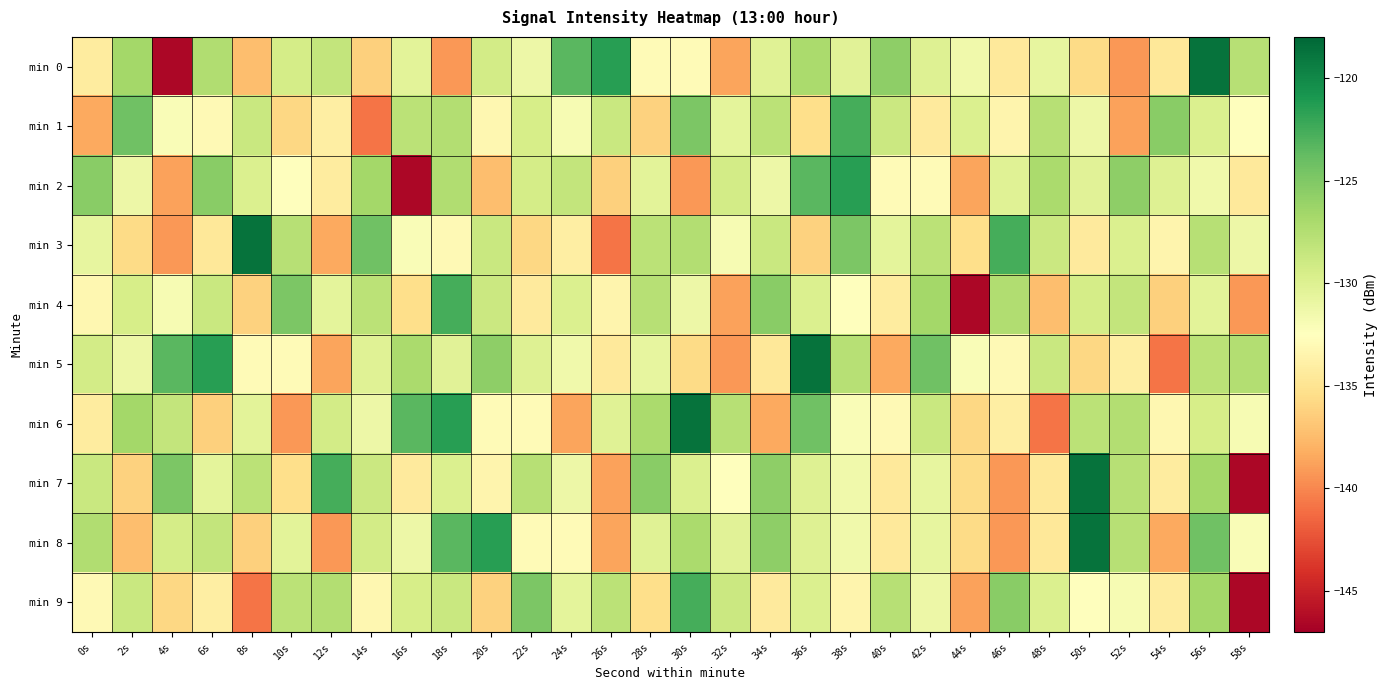

Which has a higher value, 40s or 4s?

40s